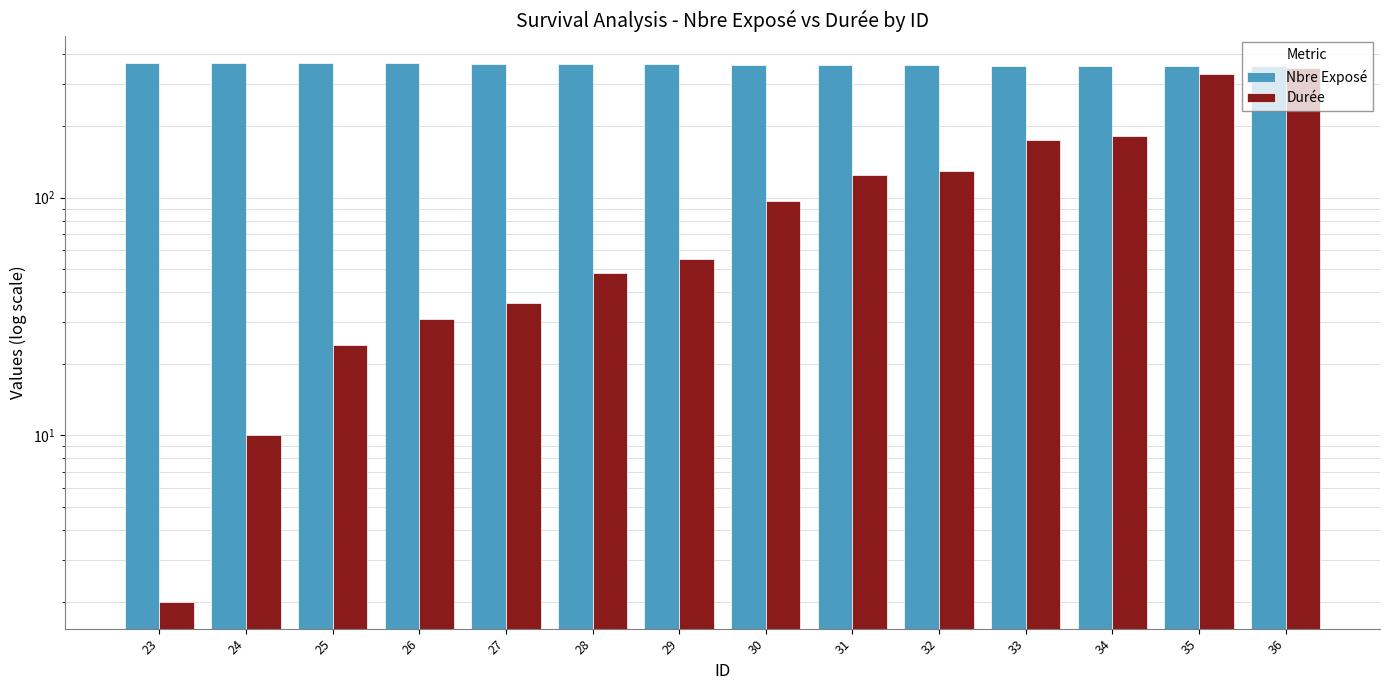

What is the spread (max minus min) of values at 24?

359